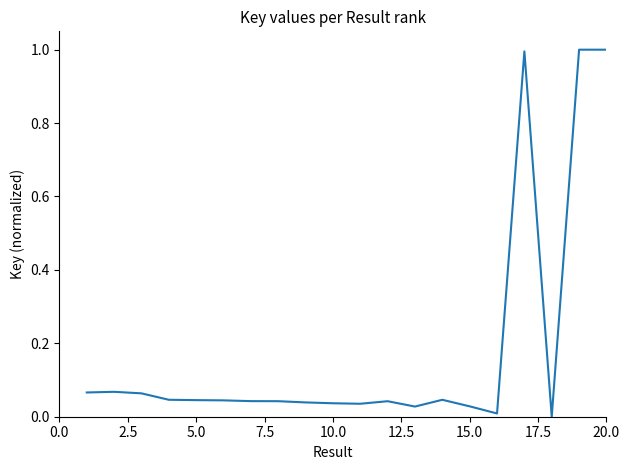

What is the maximum value shown in the chart?

1.0